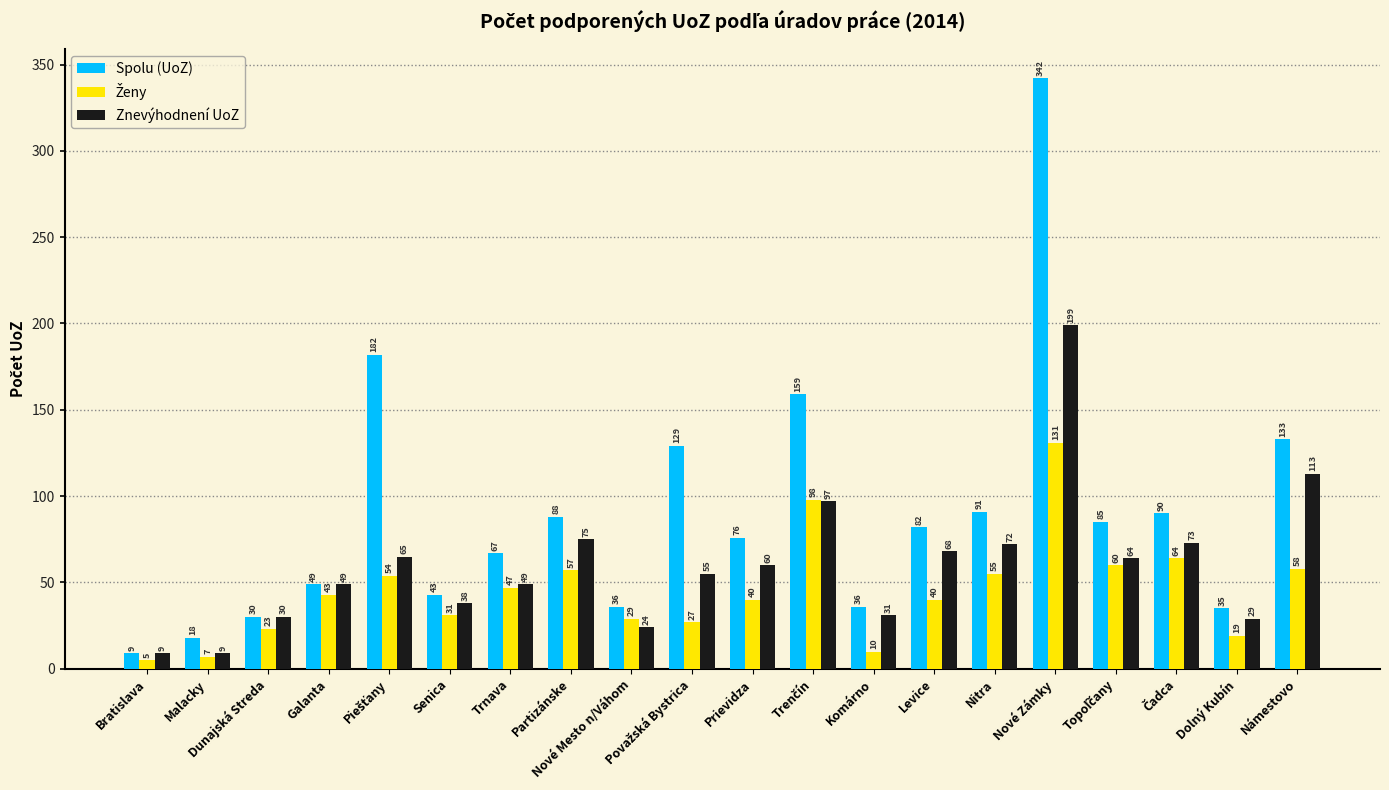

How many series are shown in this chart?

3